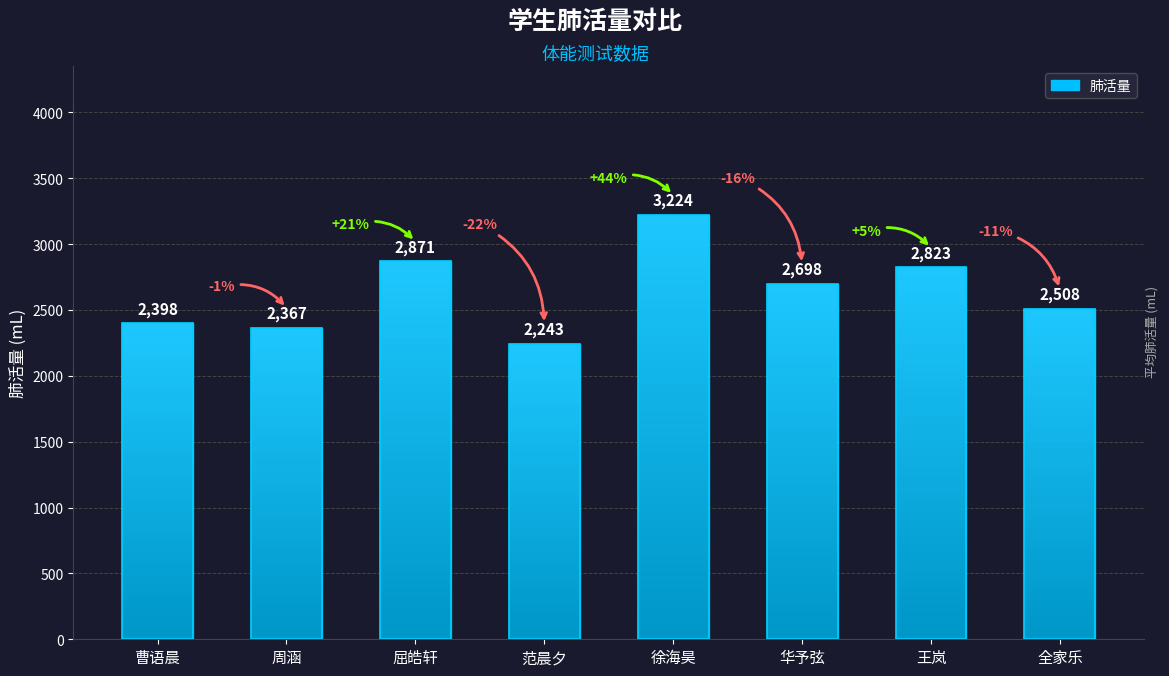

At which label does the data first exceed 2698?

屈皓轩